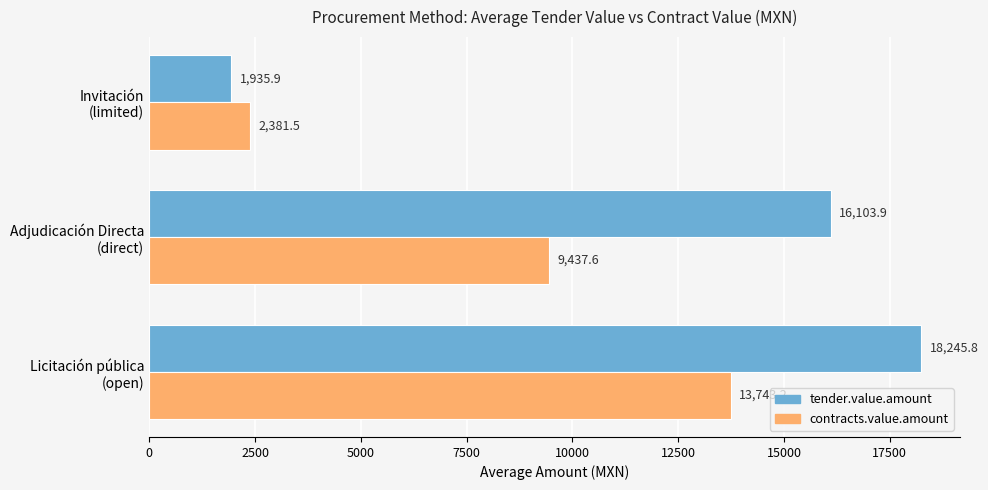

At which label is contracts.value.amount closest to 8062?

Adjudicación Directa
(direct)